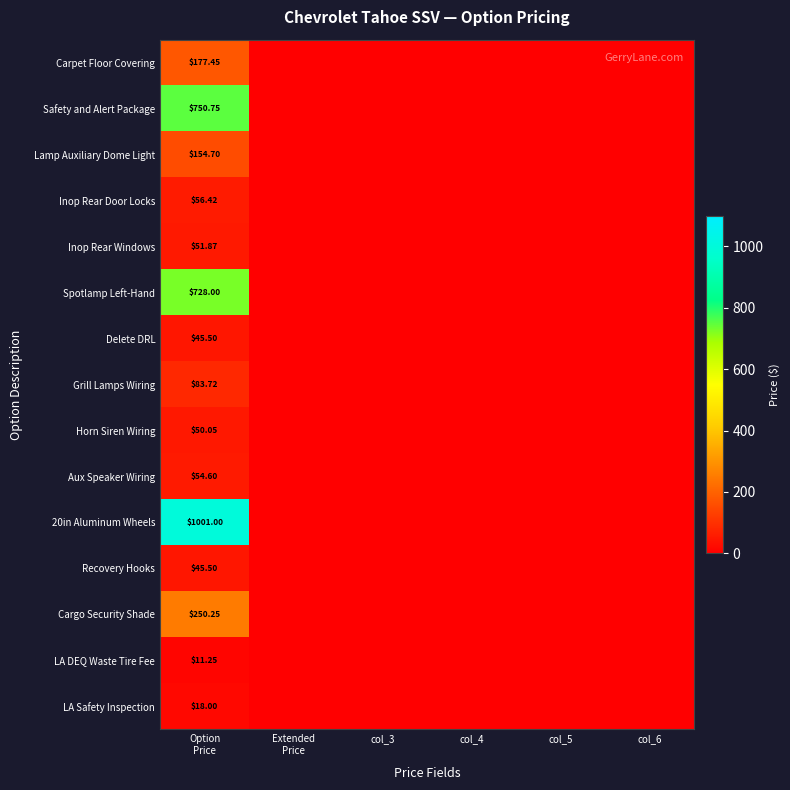

Which series has the widest spread of values?

20in Aluminum Wheels